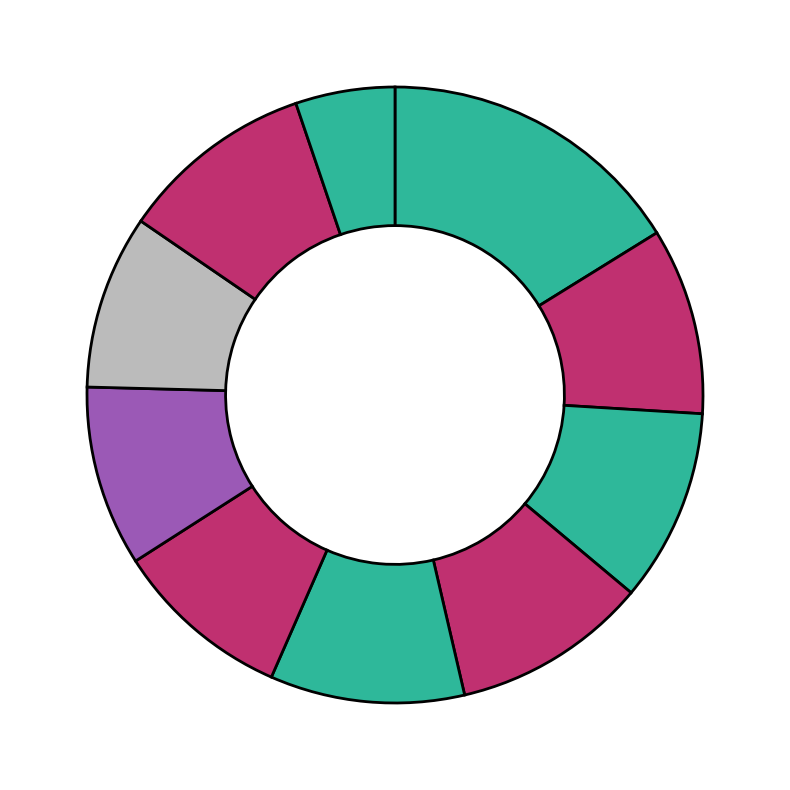

Rank the categories by value from highest to lowest.

pct05, pct35, pct85, pct45, pct25, pct15, pct65, pct55, pct75, pct95